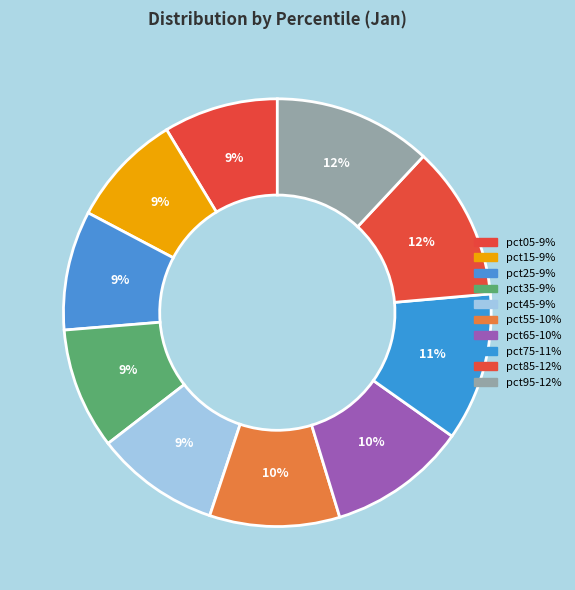

What is the total percentage of pct15 and pct45?

18.0%